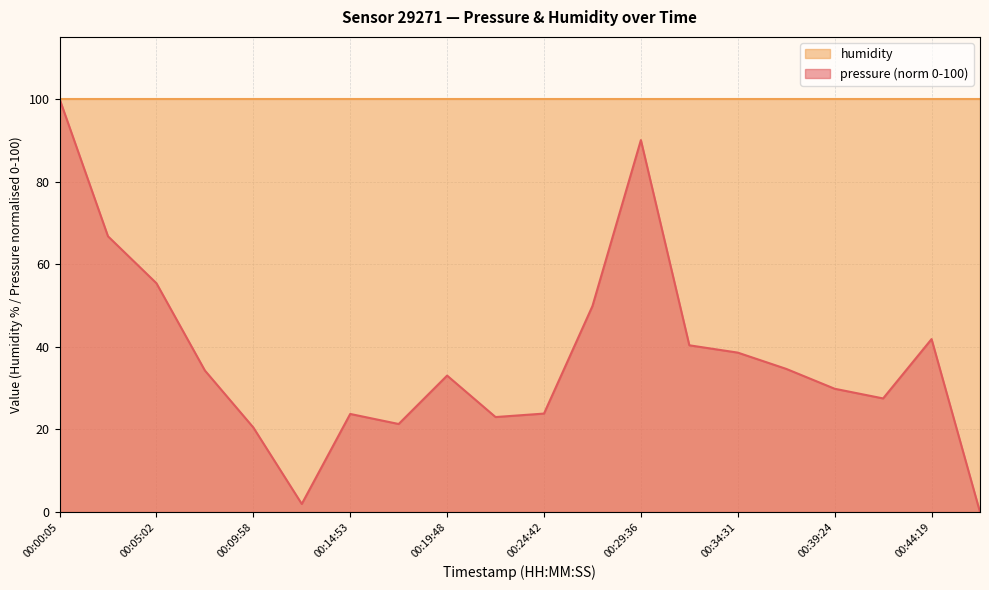

Rank the categories by value from highest to lowest.

00:00:05, 00:29:36, 00:02:35, 00:05:02, 00:27:09, 00:44:19, 00:32:02, 00:34:31, 00:36:58, 00:07:30, 00:19:48, 00:39:24, 00:41:51, 00:24:42, 00:14:53, 00:22:16, 00:17:21, 00:09:58, 00:12:25, 00:46:46